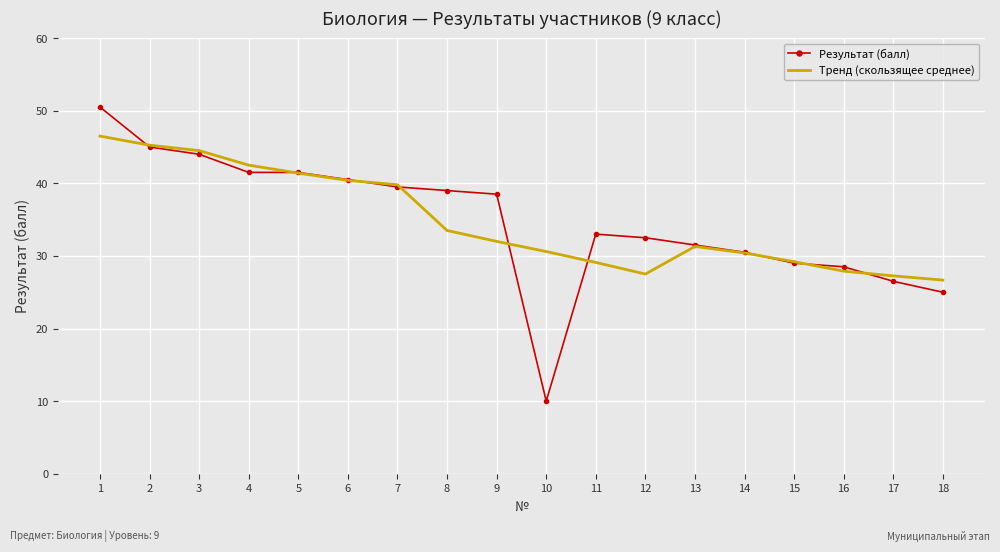

The value of Тренд (скользящее среднее) at 11 is 29.1. True or false?

True